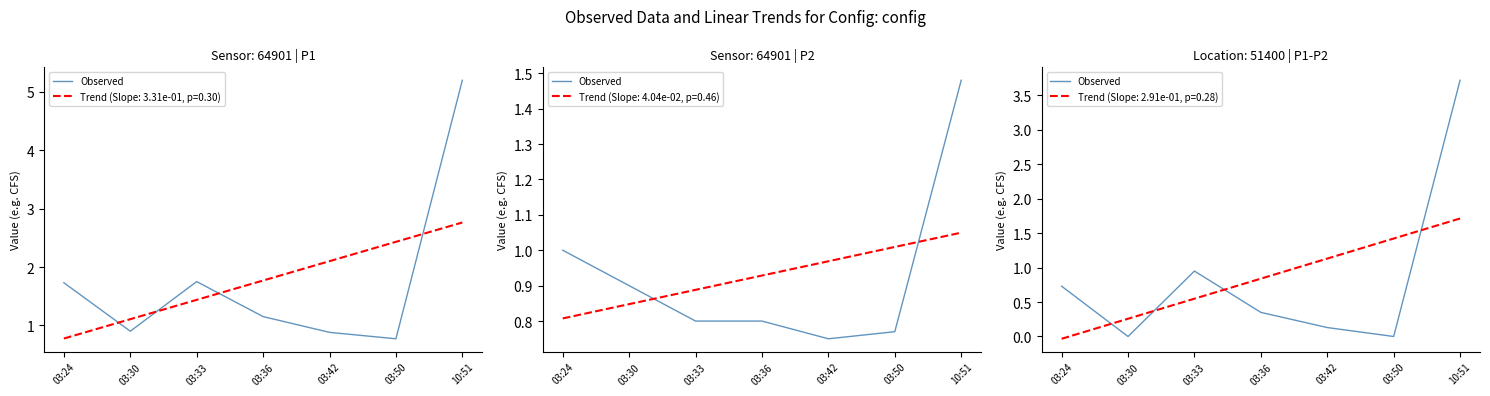

Reading left to right, extract all data points from this chart.

03:24=0.7	03:30=0.0	03:33=0.9	03:36=0.3	03:42=0.1	03:50=0.0	10:51=3.7